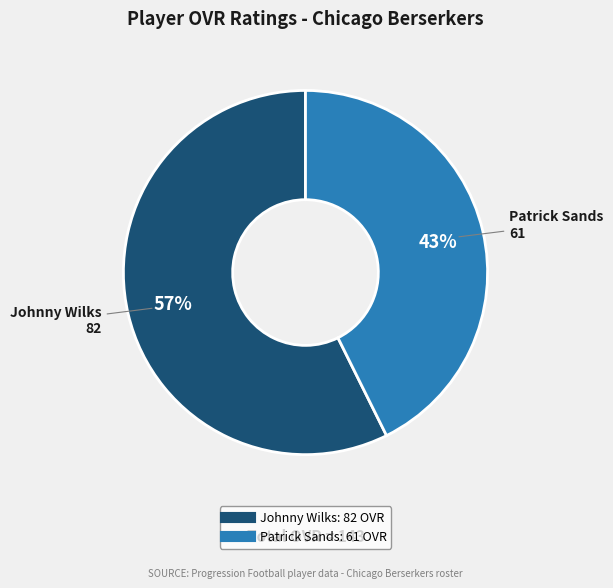

What percentage is the Johnny Wilks slice, to the nearest percent?

57%